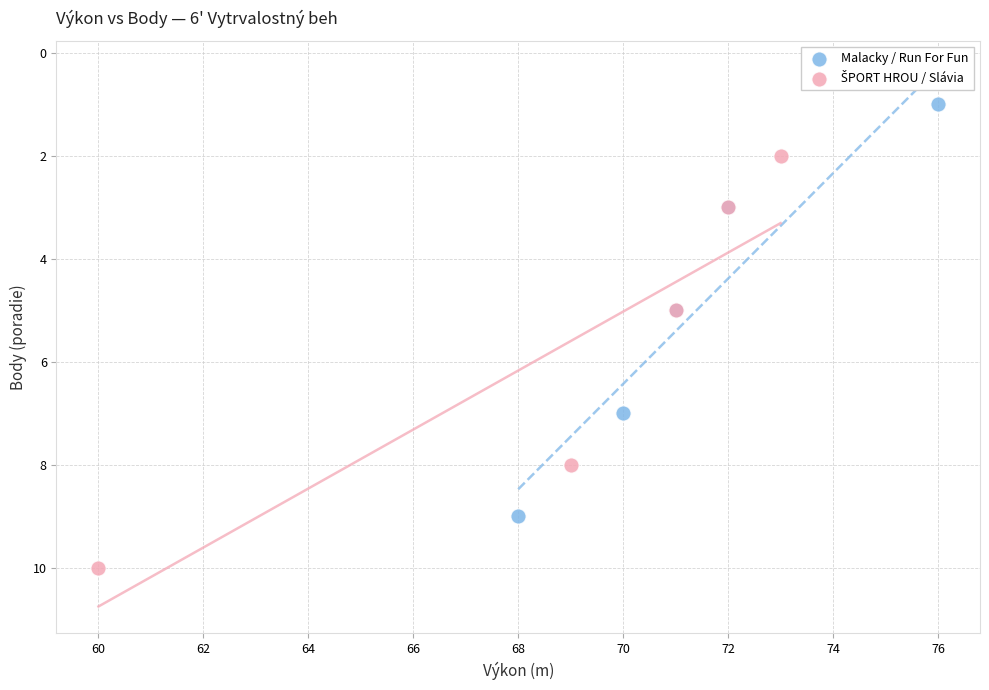

Which series reaches the minimum Y coordinate?

Malacky / Run For Fun